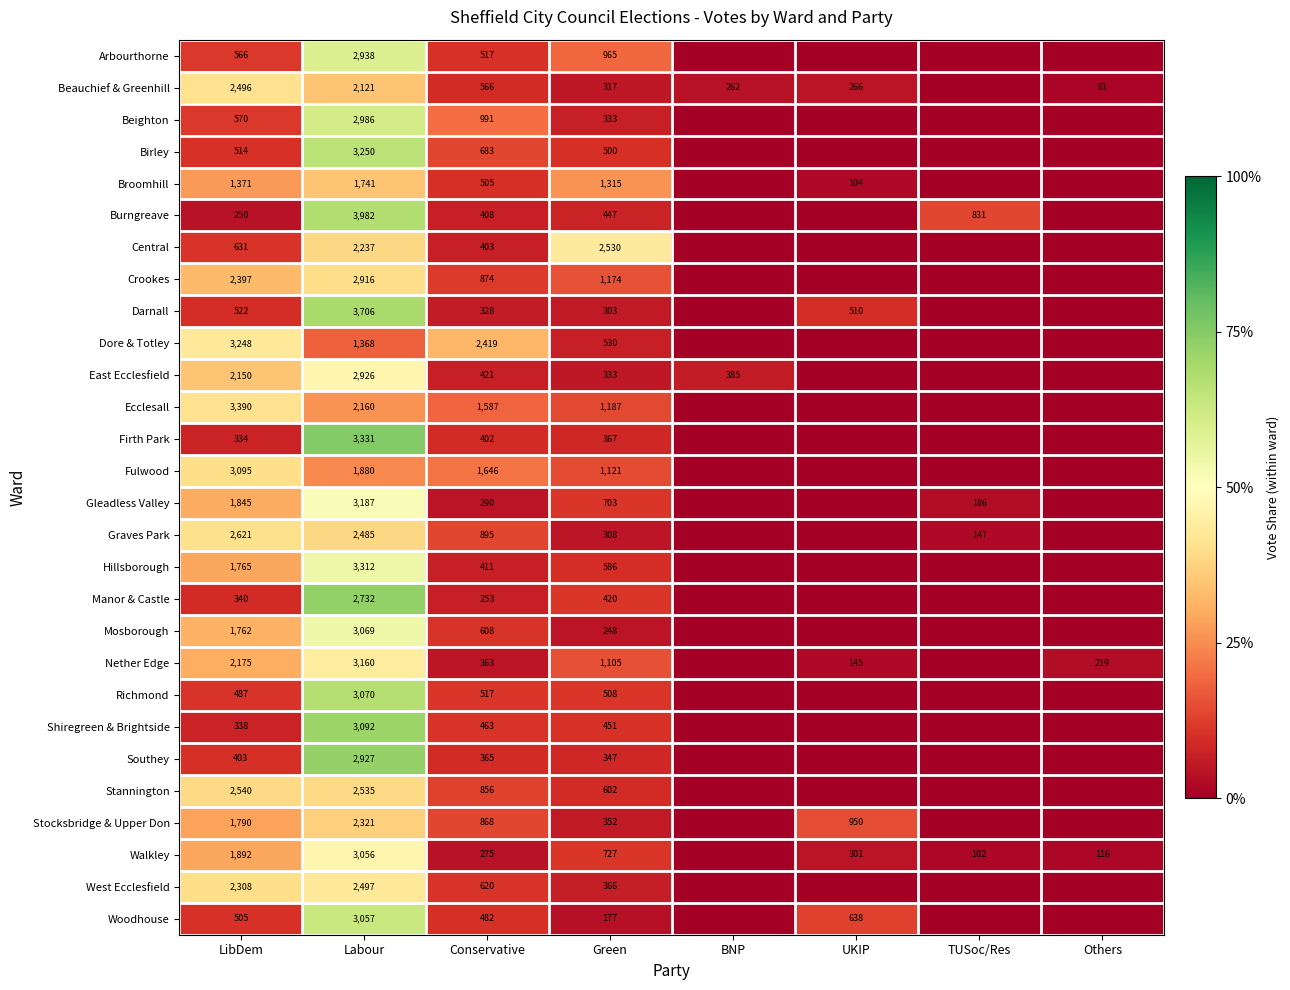

The Firth Park series shows 334 at LibDem. True or false?

True